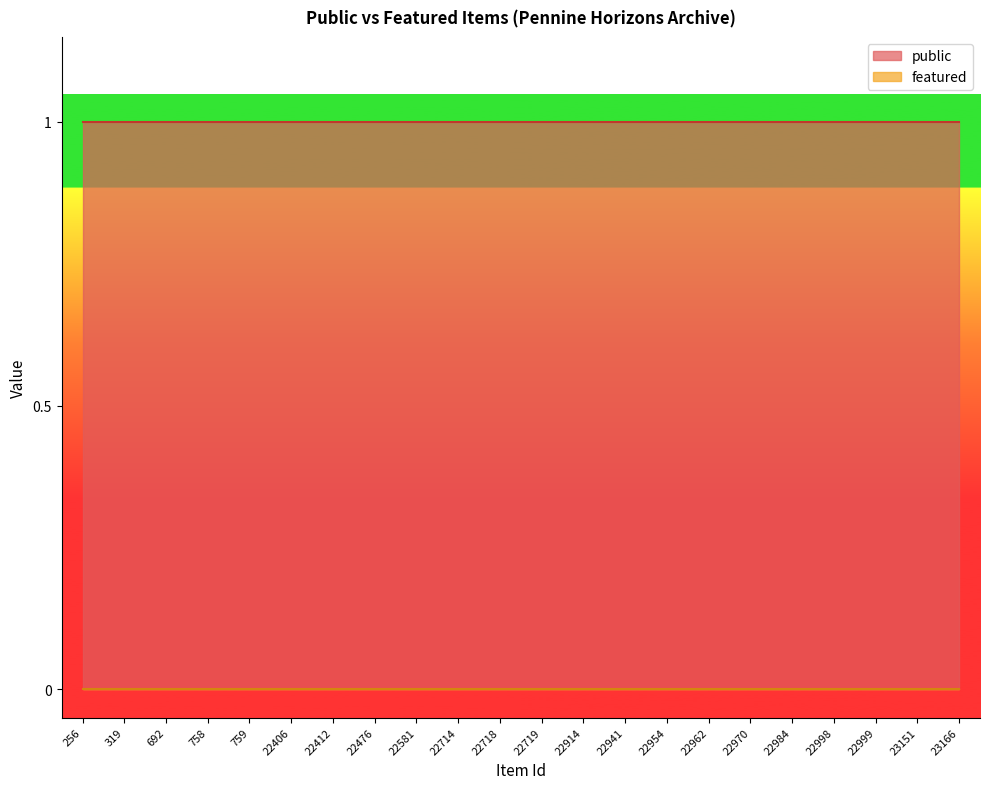

What is the average value of the public series?

1